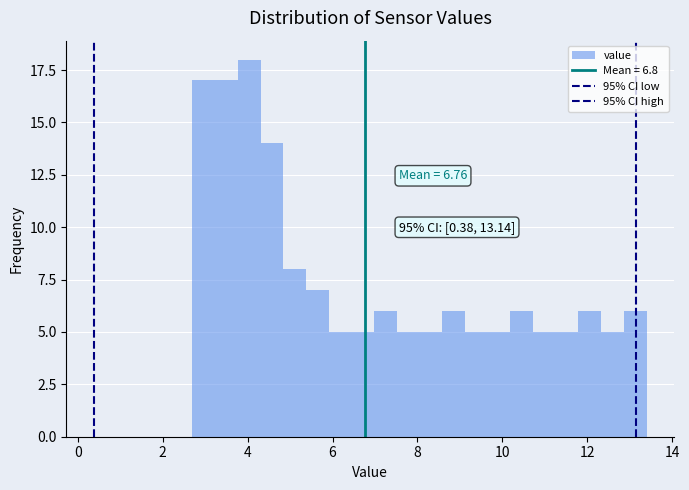

Read against the x-axis, roughly where is the centre of the tallest bar?

4.0